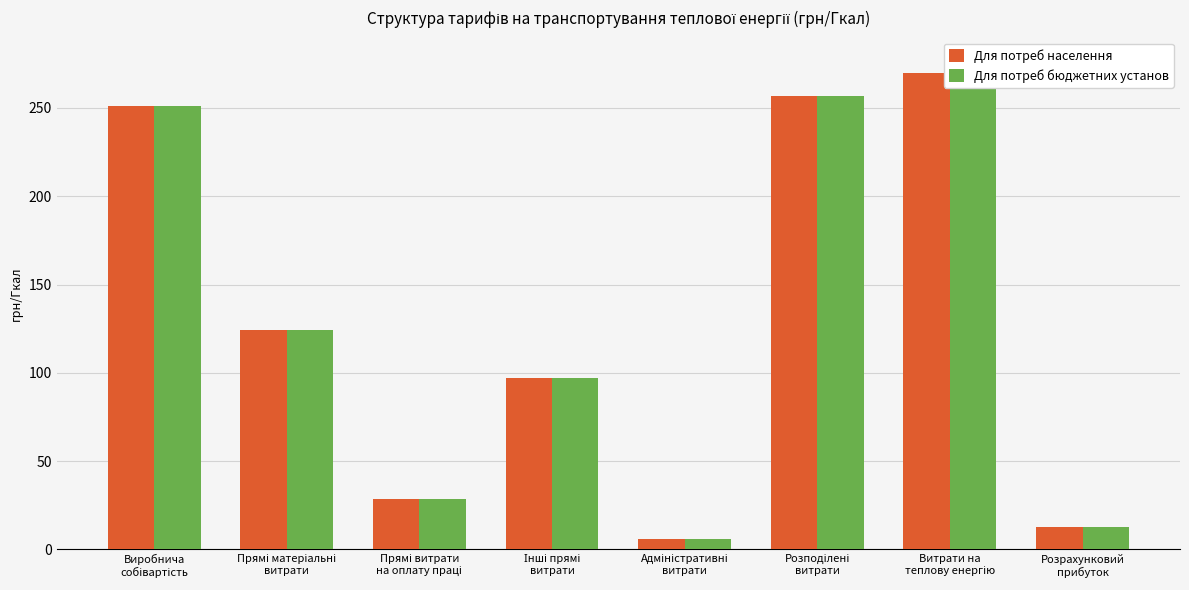

Is it true that Для потреб населення equals 386.8 at Розподілені
витрати?

False